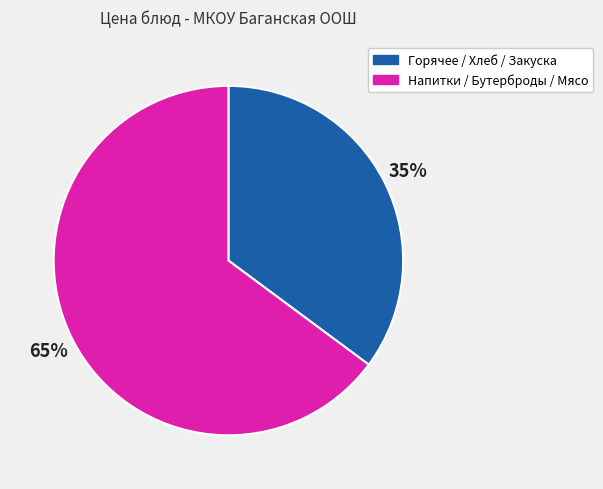

Which slice represents more than half of the pie?

Напитки / Бутерброды / Мясо